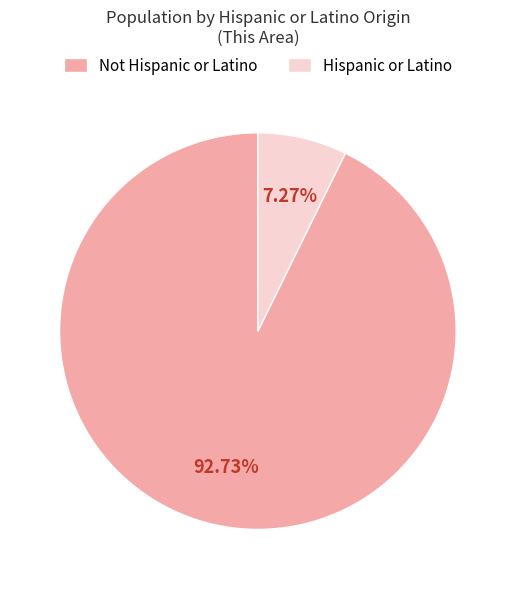

Is there any slice that represents more than half of the pie?

Yes